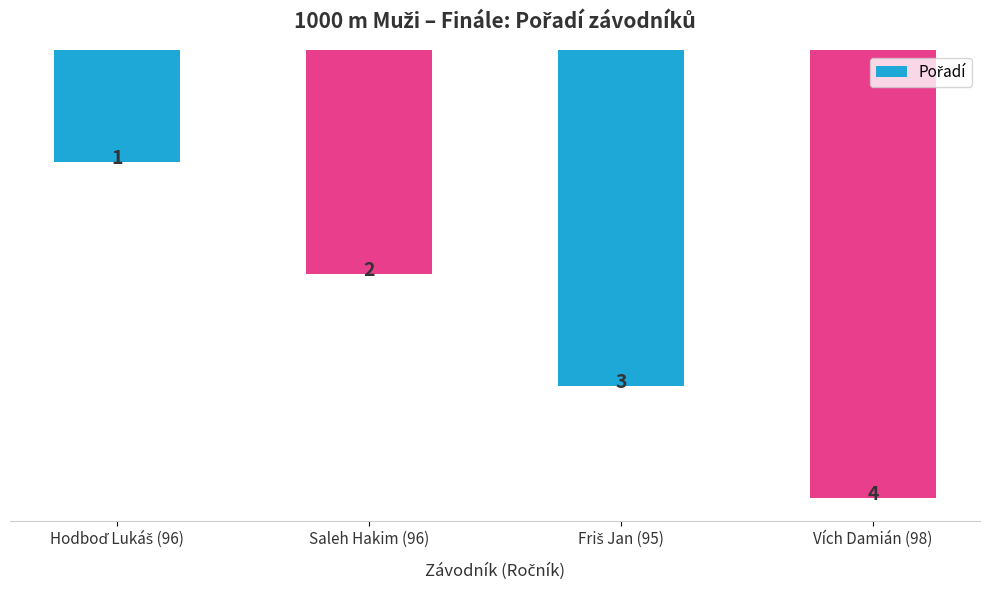

What is the sum of all values?

10